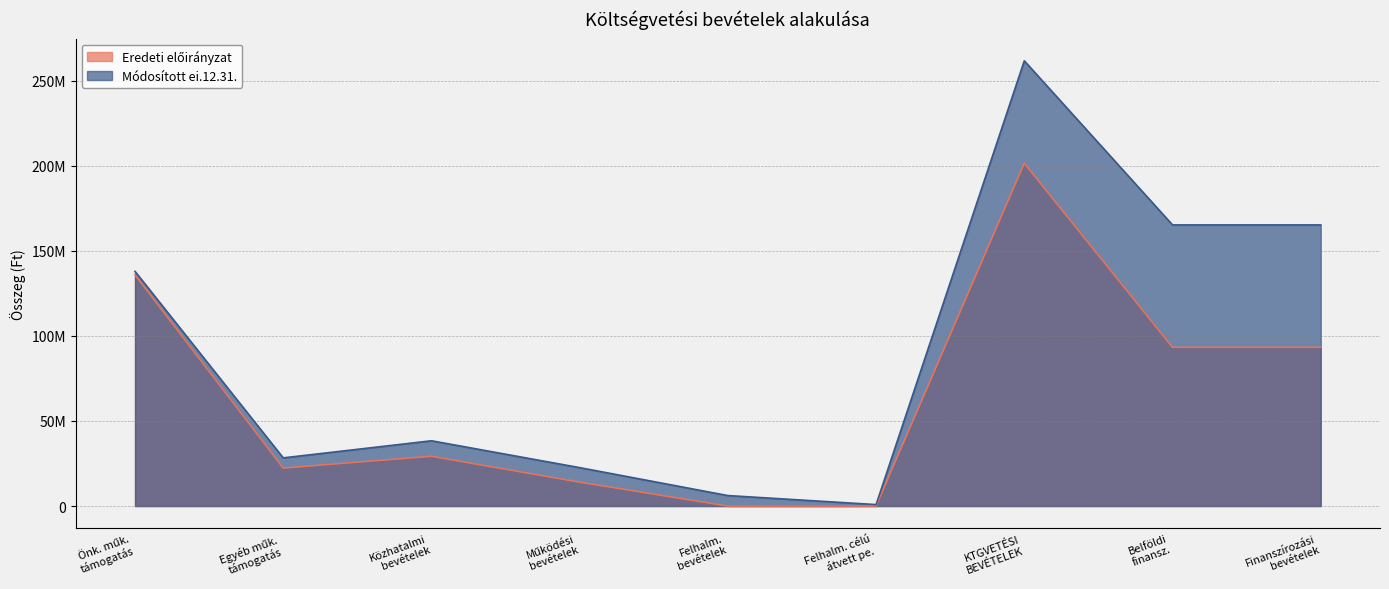

True or false: Eredeti előirányzat and Módosított ei.12.31. intersect in this chart.

False